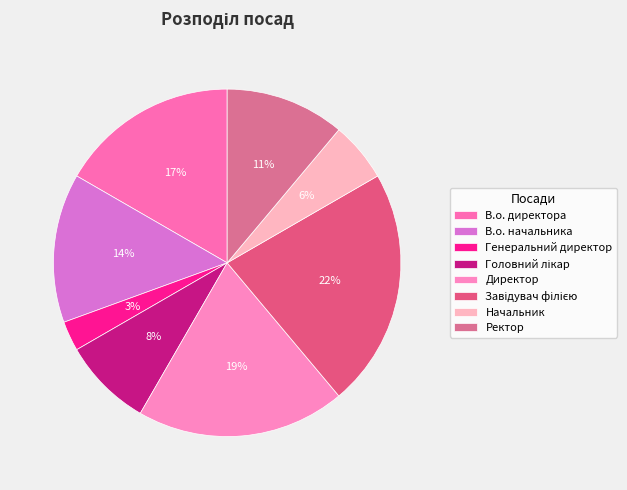

How many slices are in this pie chart?

8